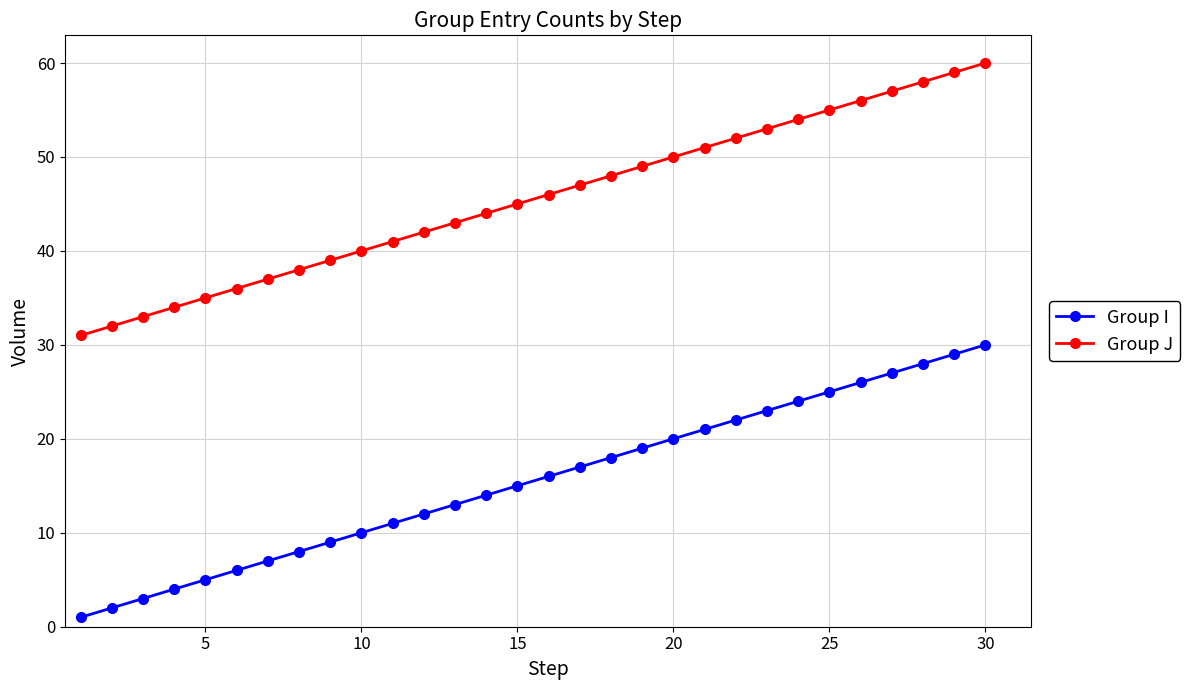

What is the difference between the second highest and second lowest values in the Group I series?

27